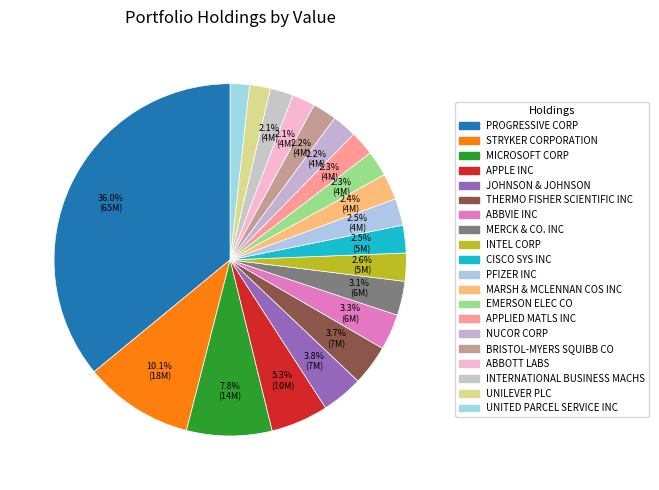

Is there a majority slice in this chart?

No